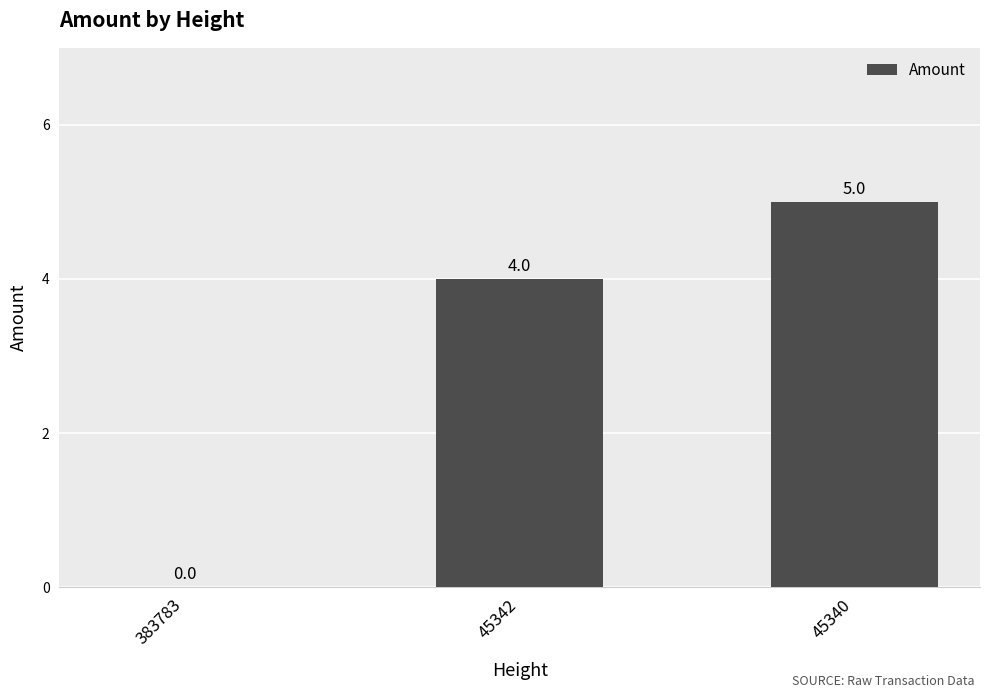

Reading right to left, list all the values displayed in this chart.

5	4	0